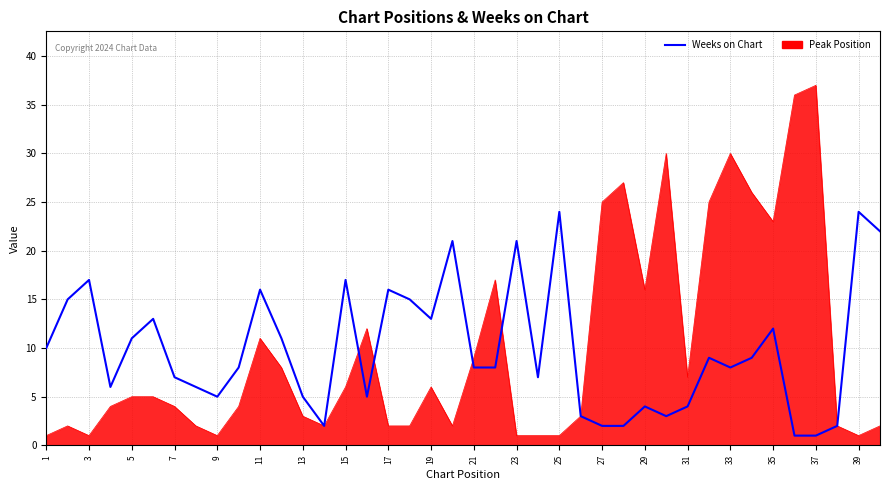

Rank the series by their maximum value, from highest to lowest.

Peak Position, Weeks on Chart